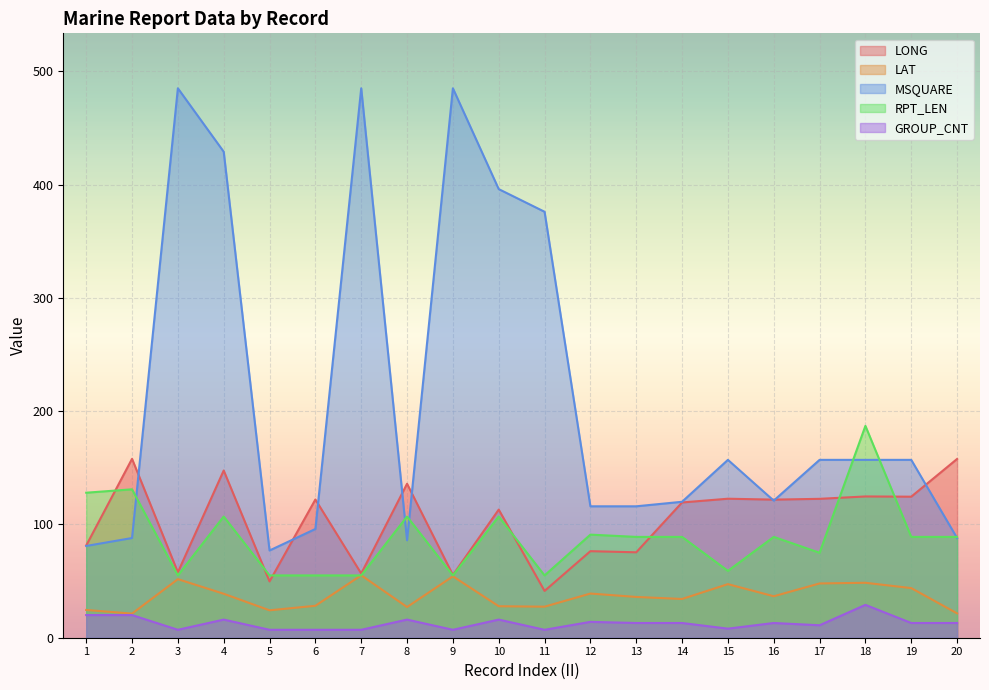

What is the sum of the RPT_LEN values at 7 and 16?

144.0